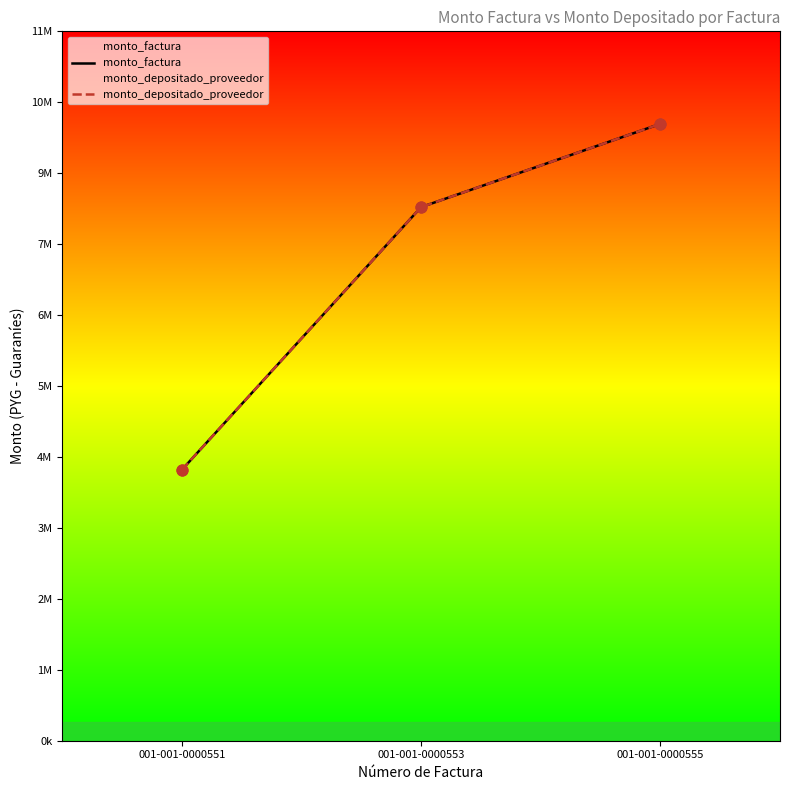

At how many categories does at least one series exceed 4861138?

2